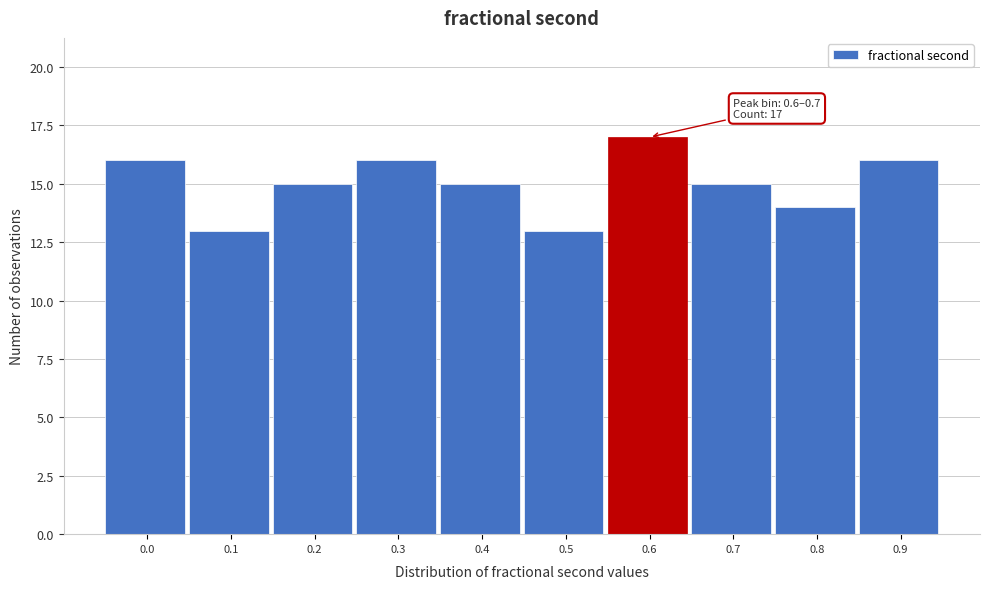

Reading right to left, list all the values displayed in this chart.

16	14	15	17	13	15	16	15	13	16